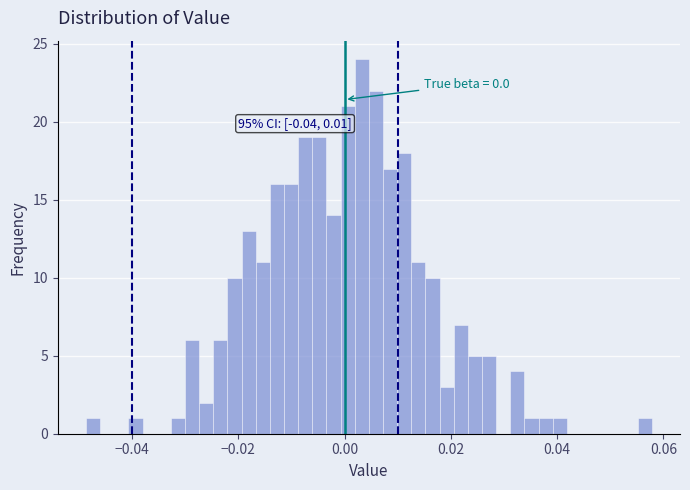

Around what value on the x-axis is the tallest bar? Give the approximate position of its centre, as read against the axis.

0.004